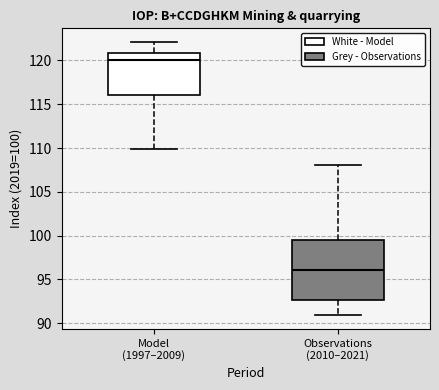

Reading left to right, transcribe this box plot: for each box, give where its median line is, the range the box spans, and where its two whiskers end, as read against the y-axis. The values are not printed on the chart, so give them approximately, as read against the axis.

Model (1997–2009): median 120.0, box 116.0 to 121.0, whiskers 110.0 to 122.0
Observations (2010–2021): median 96.0, box 92.5 to 99.5, whiskers 91.0 to 108.0